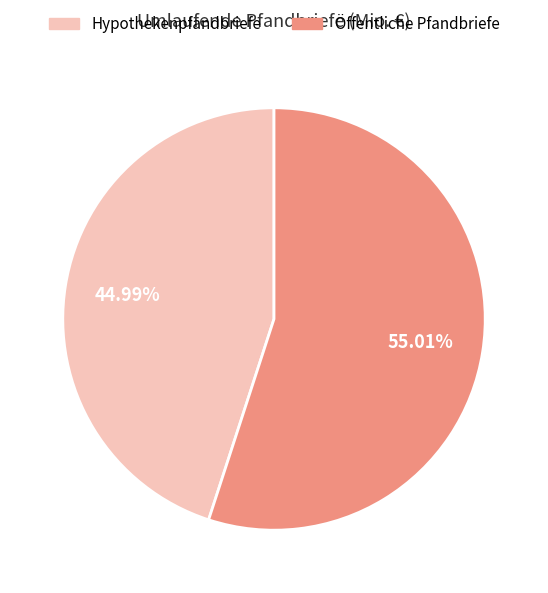

To the nearest percent, what percentage of the pie is Hypothekenpfandbriefe?

45%